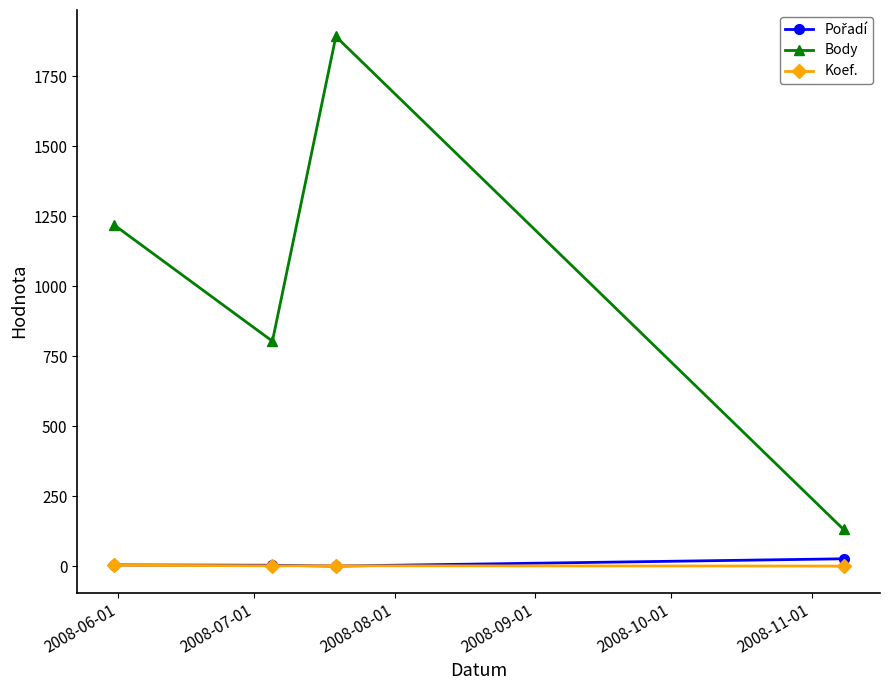

True or false: Body and Koef. cross at least once.

False